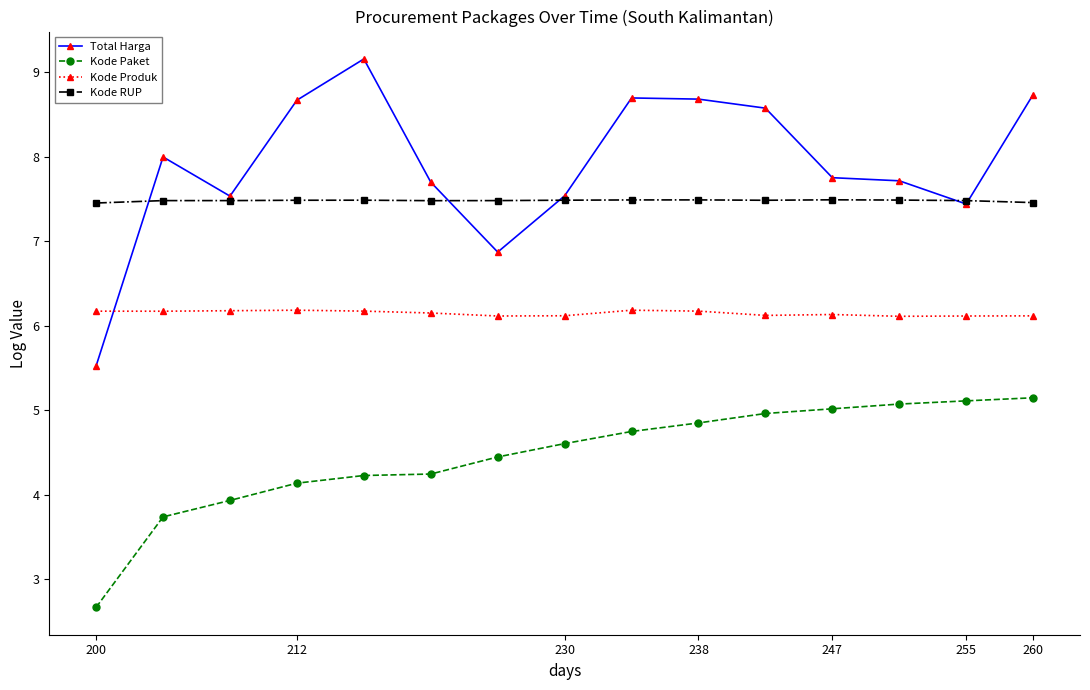

What is the maximum value for Total Harga?

9.2